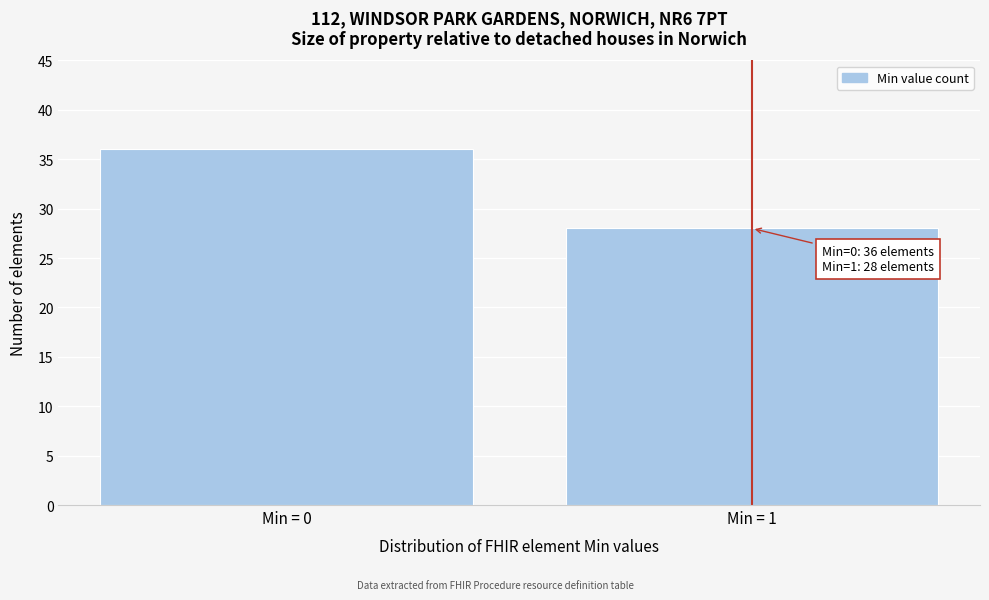

Reading left to right, list all the values displayed in this chart.

Min = 0=36	Min = 1=28